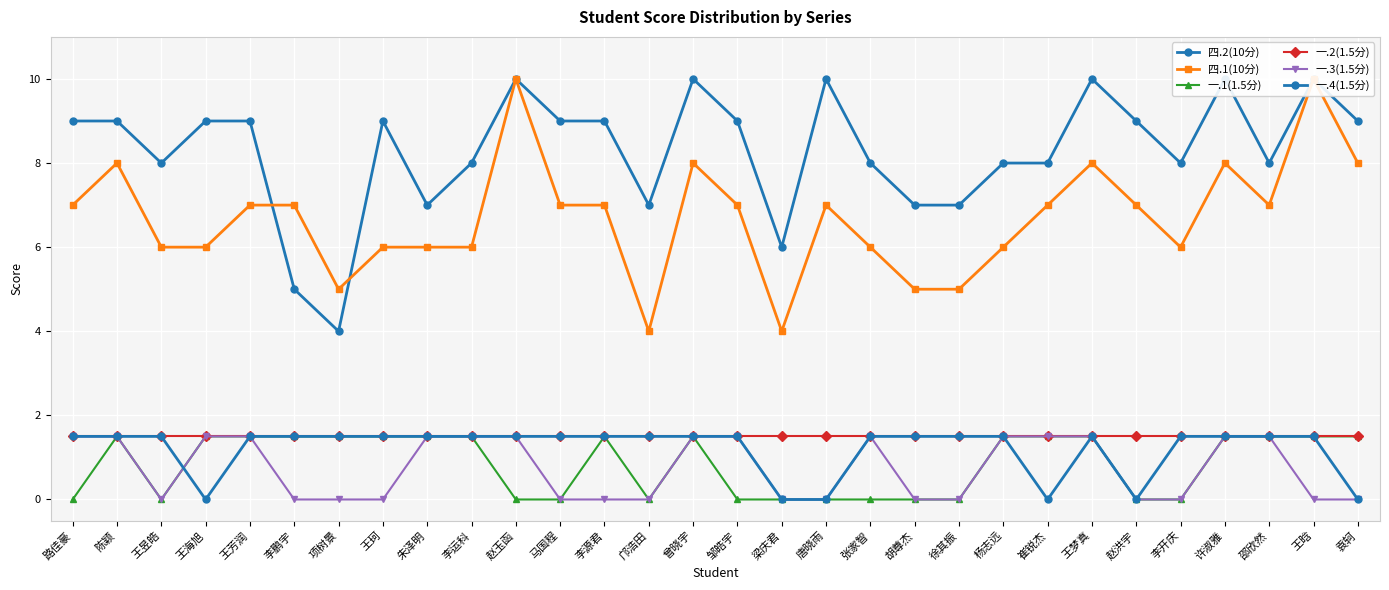

Is it true that 一.2(1.5分) equals 1.5 at 杨志远?

True